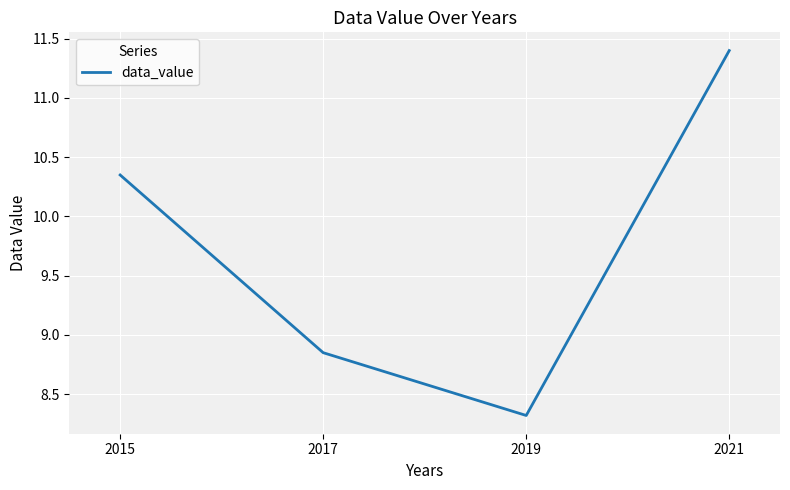

What is the change in value from 2017 to 2019?

-0.5